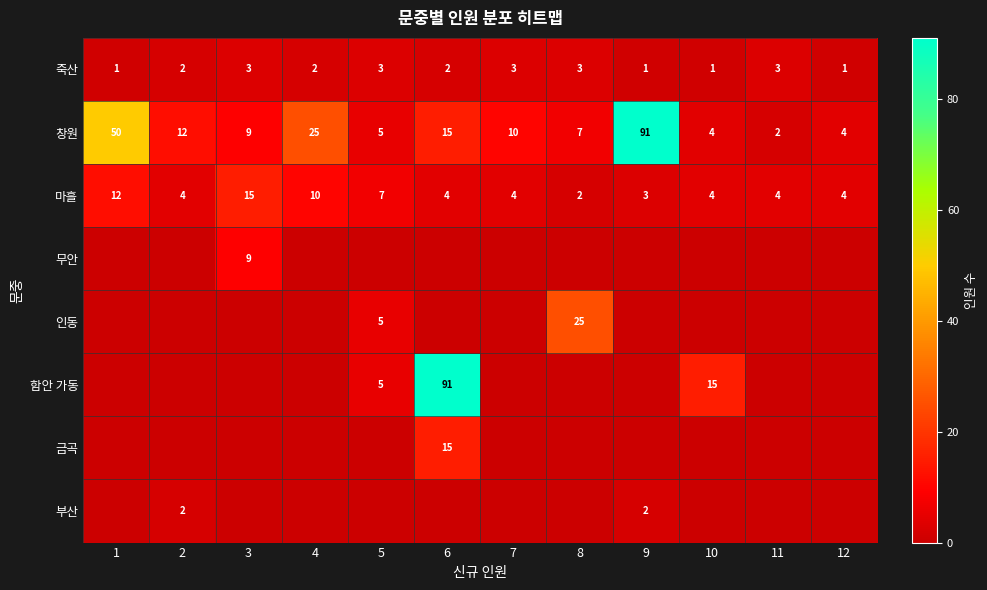

True or false: 창원 has a value of 12 at 2.

True